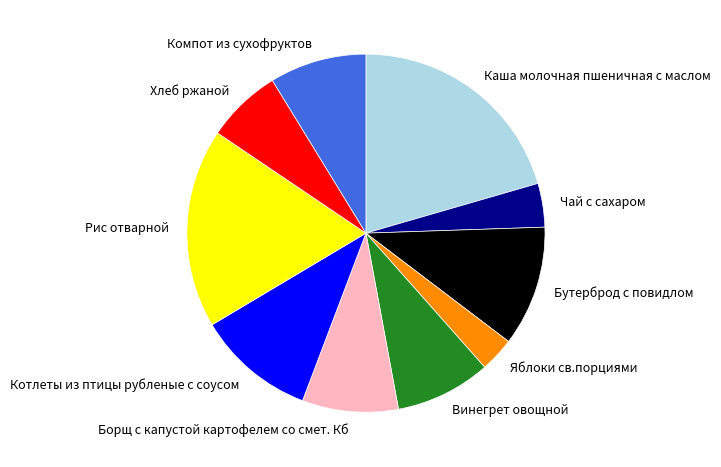

Do Компот из сухофруктов and Рис отварной together represent more than half of the pie?

No